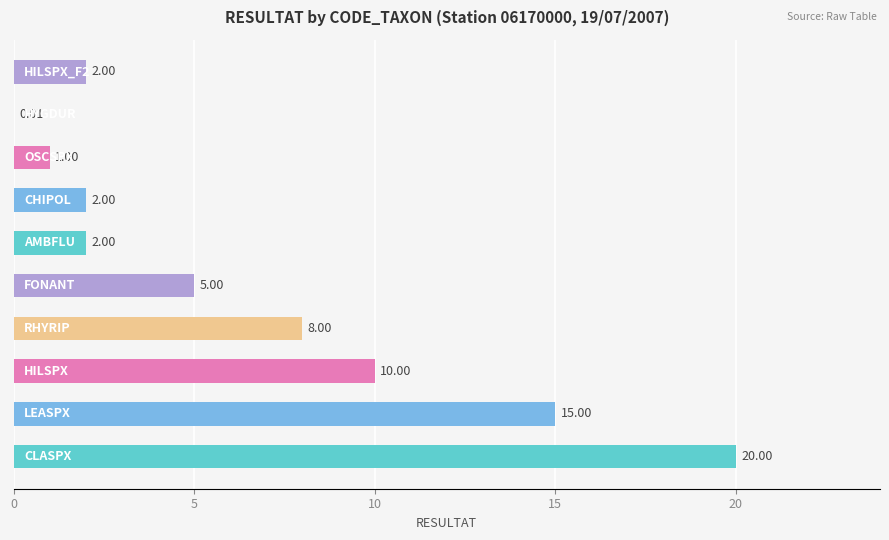

What is the sum of all values?

65.0